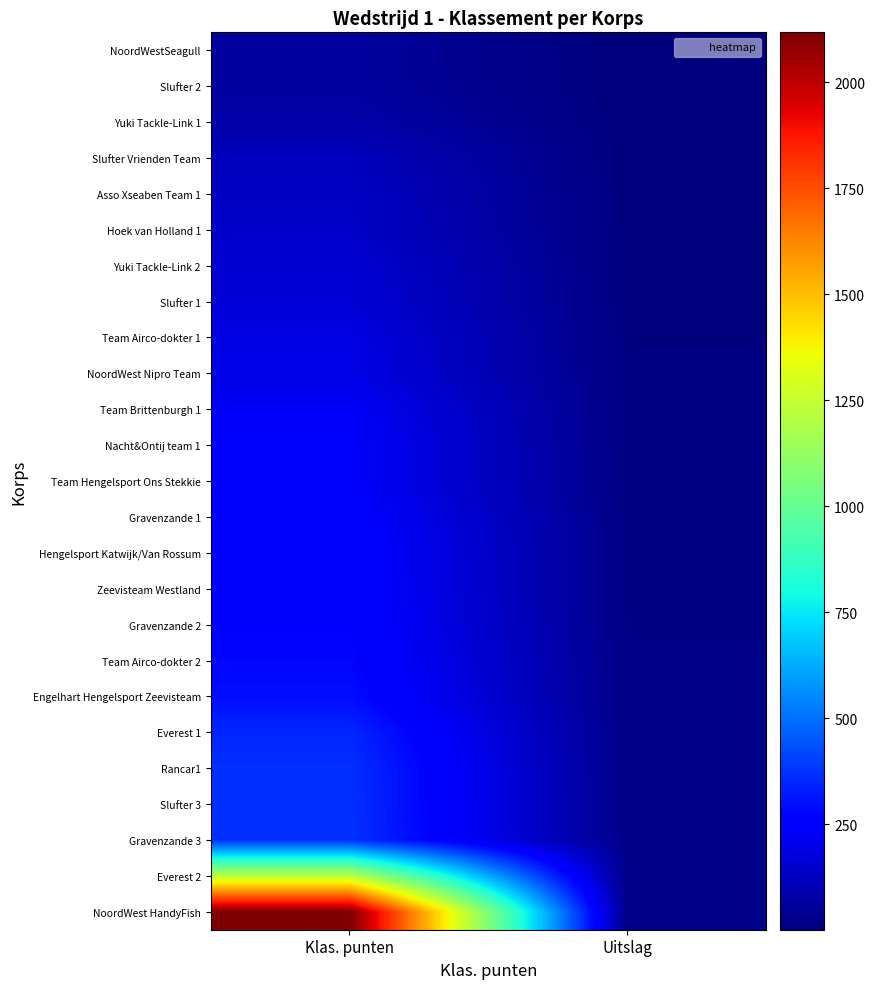

Which series has the largest total across all categories?

NoordWest HandyFish